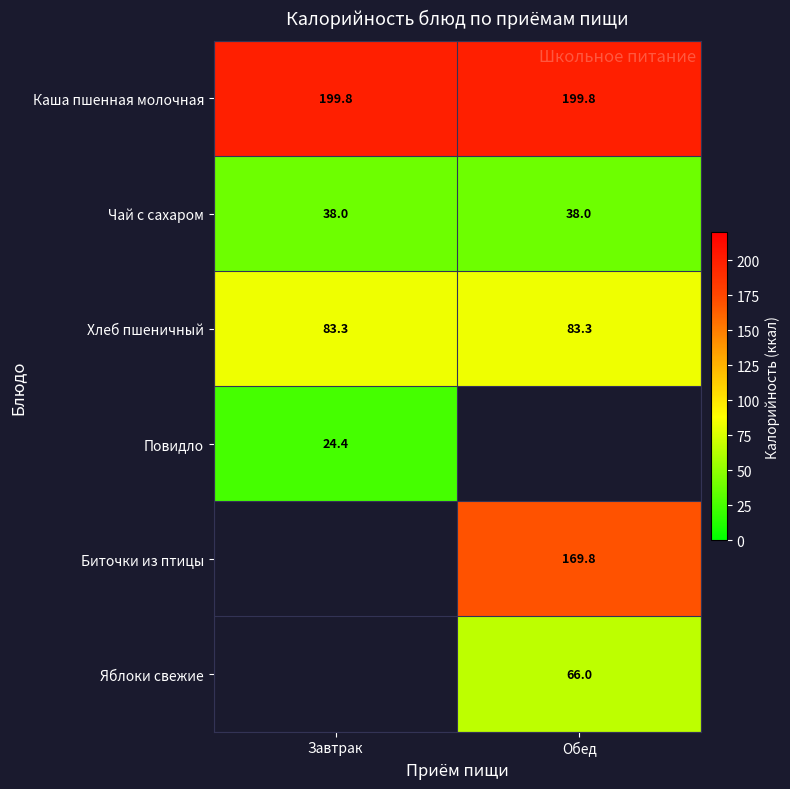

Read the Каша пшенная молочная value at Обед.

199.8